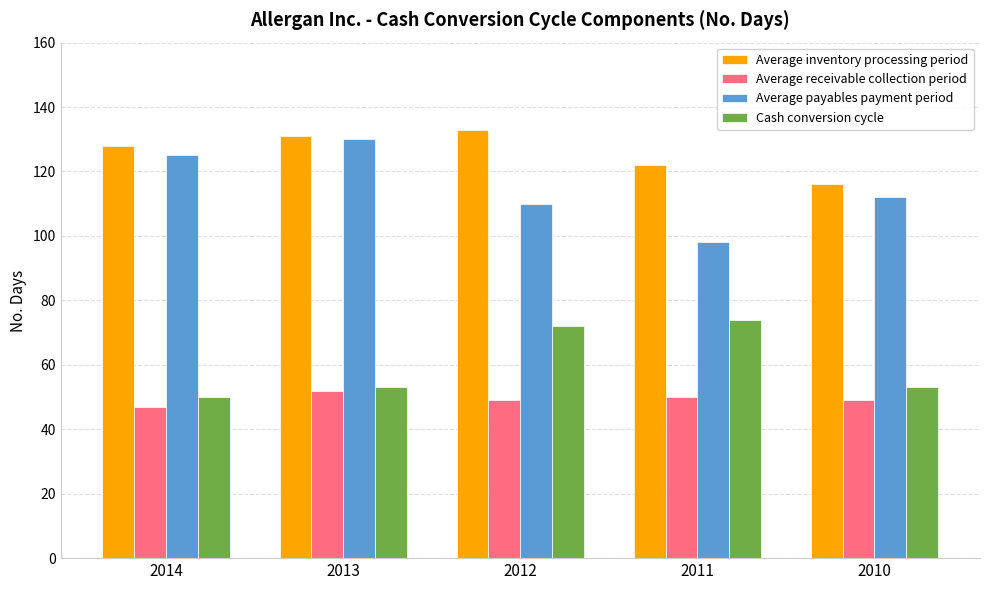

How many series are shown in this chart?

4